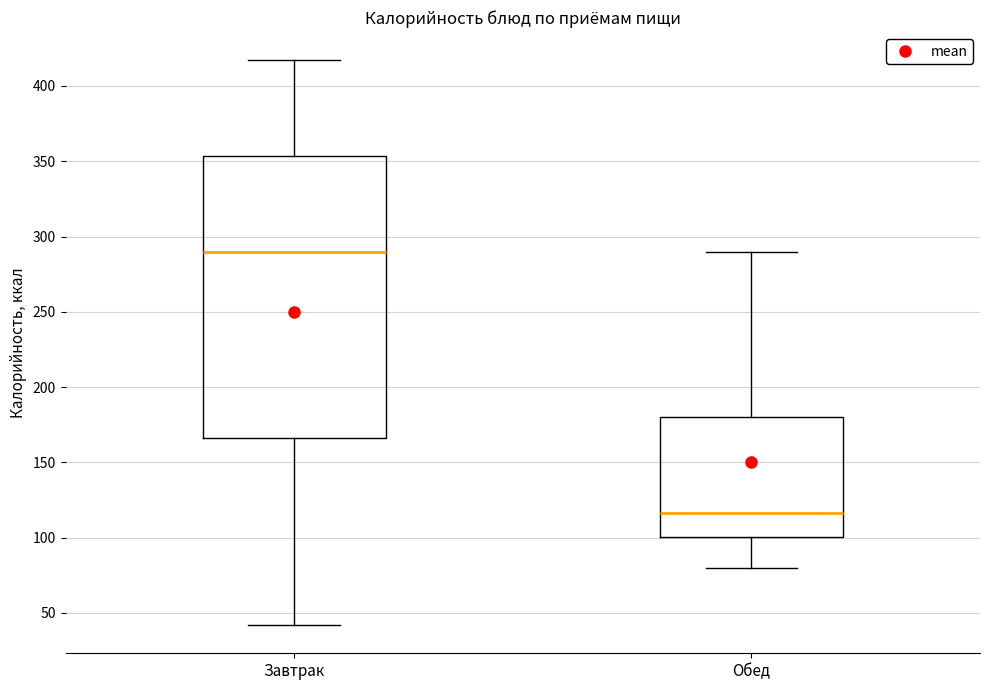

Where is the upper edge of the box for Обед on the y-axis? The values are not printed on the chart, so give them approximately, as read against the axis.

180